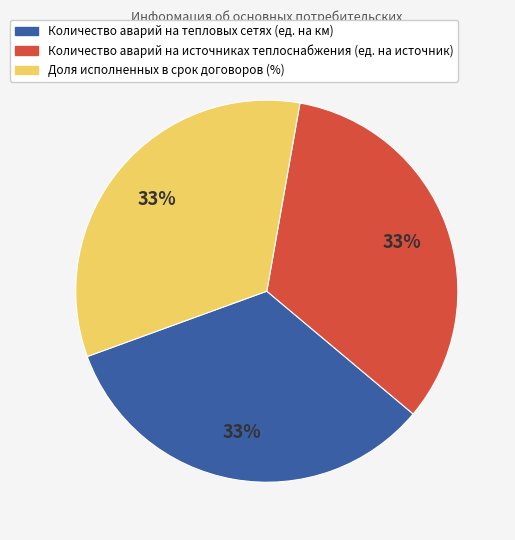

To the nearest percent, what portion does Доля исполненных в срок договоров (%) represent?

33%